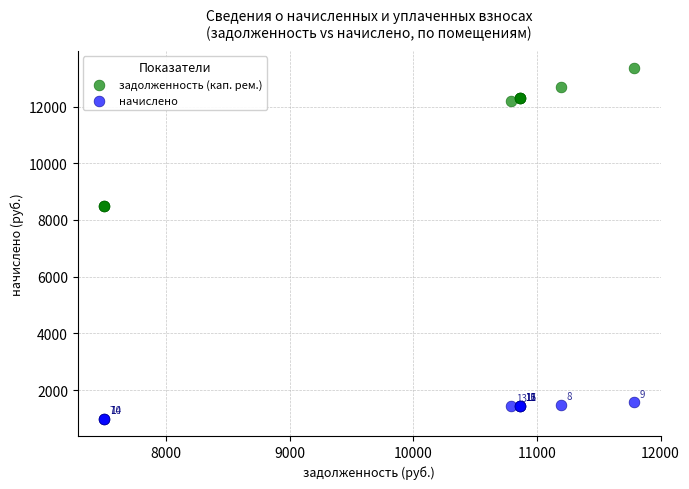

Which series contains the highest Y value?

задолженность (кап. рем.)